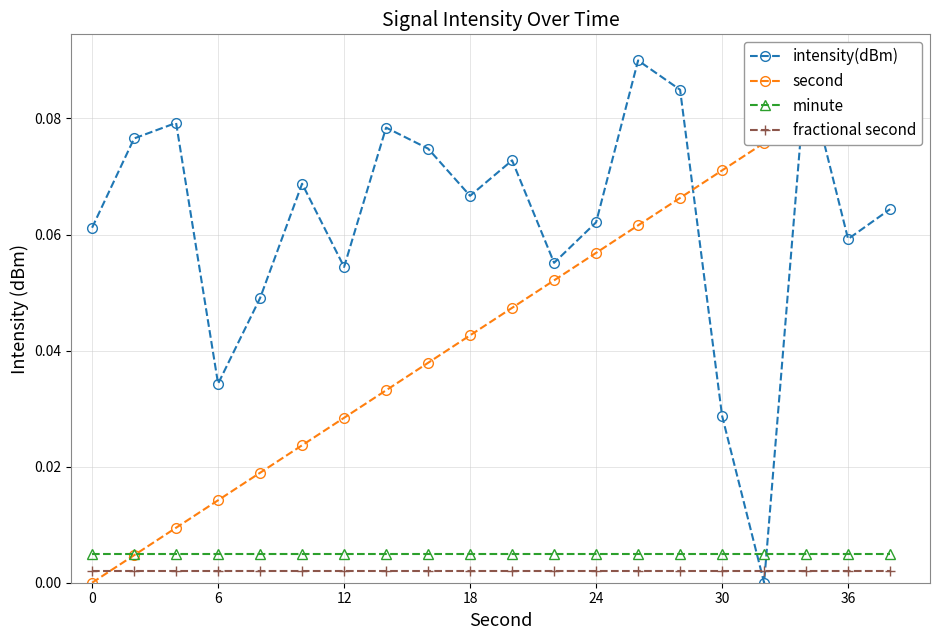

How many interior local valleys does the intensity(dBm) series have?

6